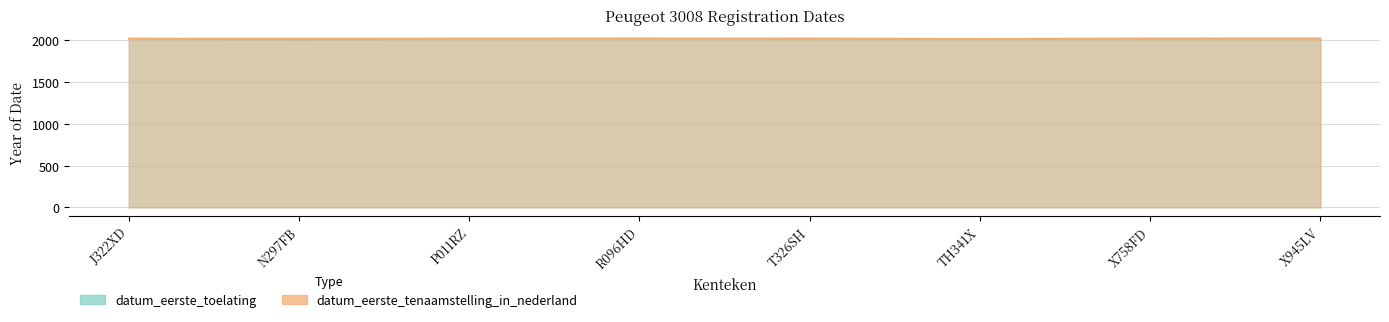

True or false: datum_eerste_tenaamstelling_in_nederland has more than 2 interior local peaks.

False